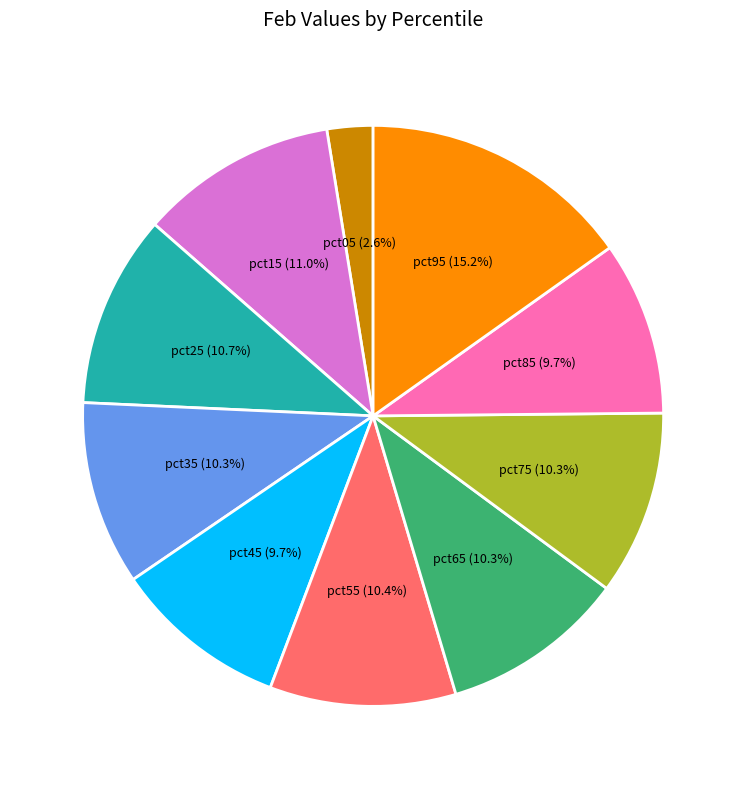

What percentage is the pct25 slice, to the nearest percent?

11%